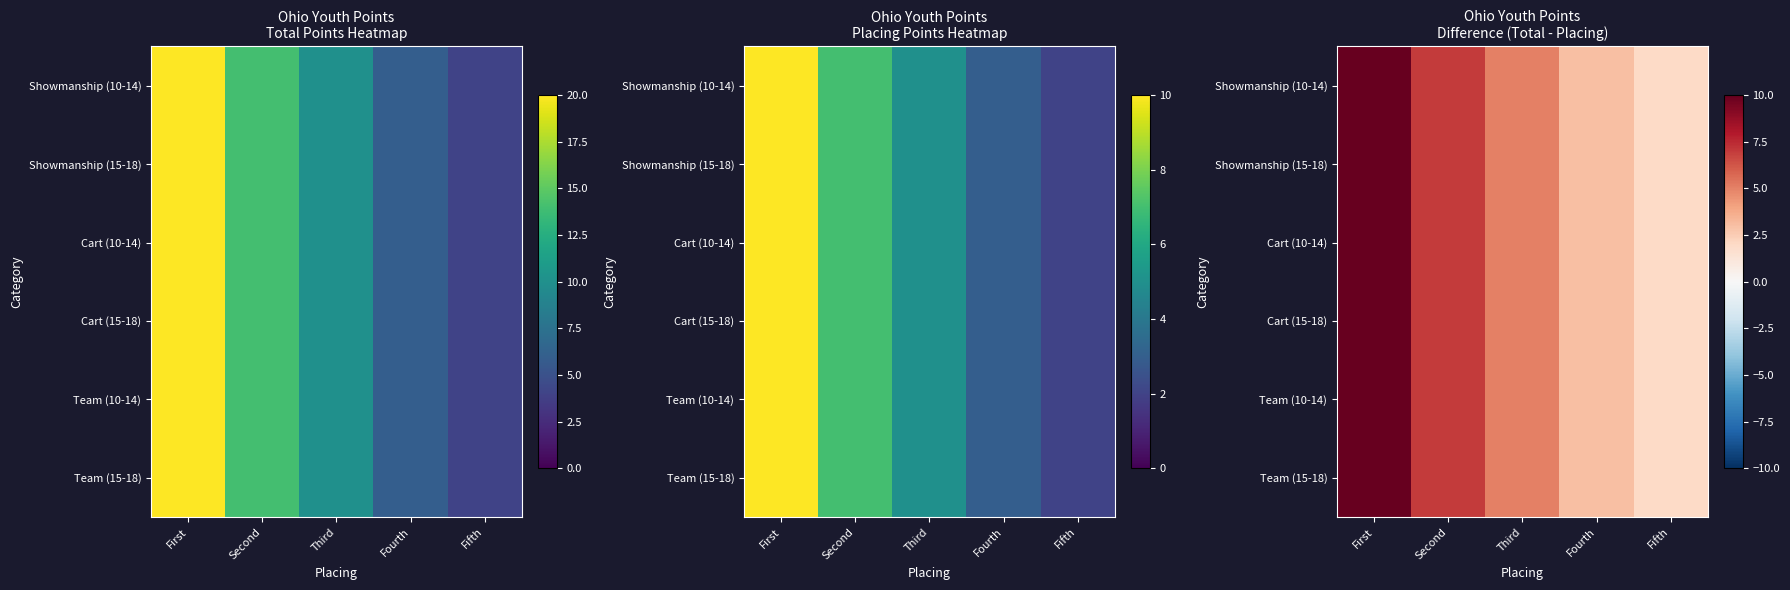

Rank the series by their maximum value, from lowest to highest.

Showmanship (10-14), Showmanship (15-18), Cart (10-14), Cart (15-18), Team (10-14), Team (15-18)